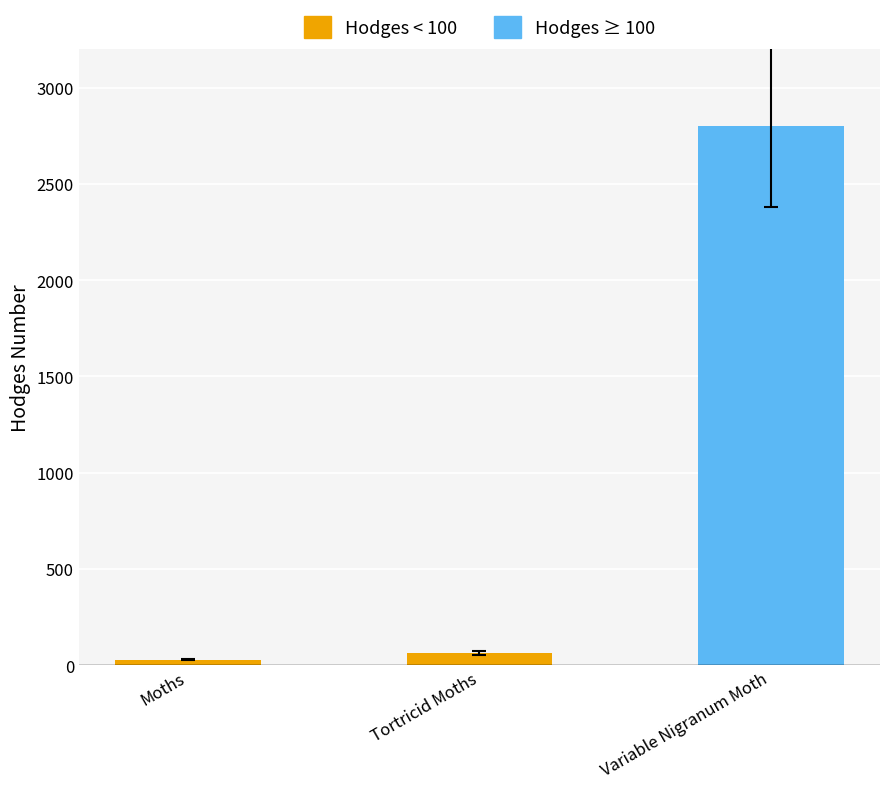

Which has a higher value, Variable Nigranum Moth or Tortricid Moths?

Variable Nigranum Moth